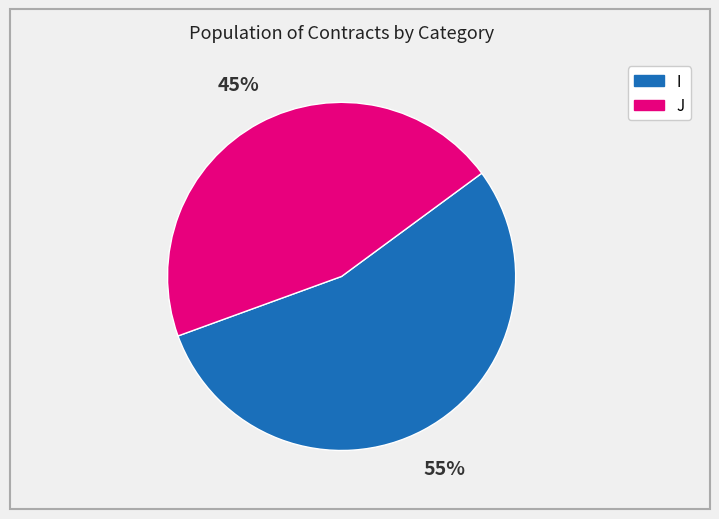

To the nearest percent, what percentage of the pie is J?

45%